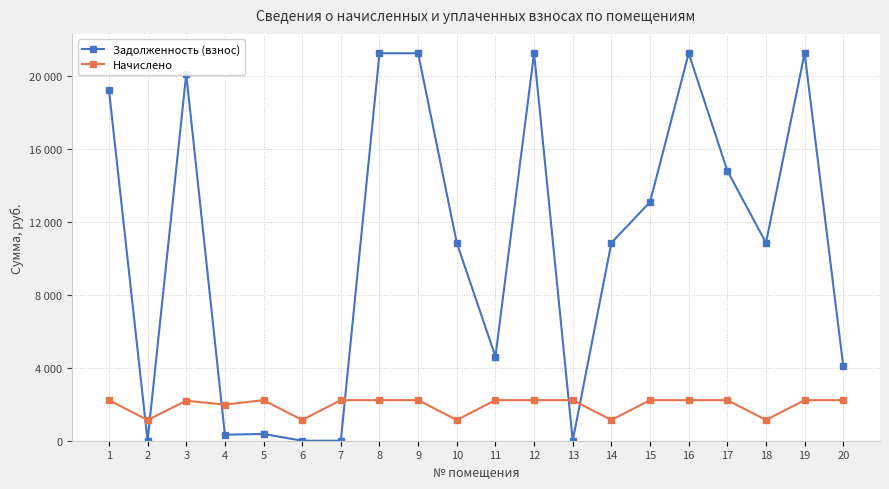

Which has a higher value, 16 or 12?

16